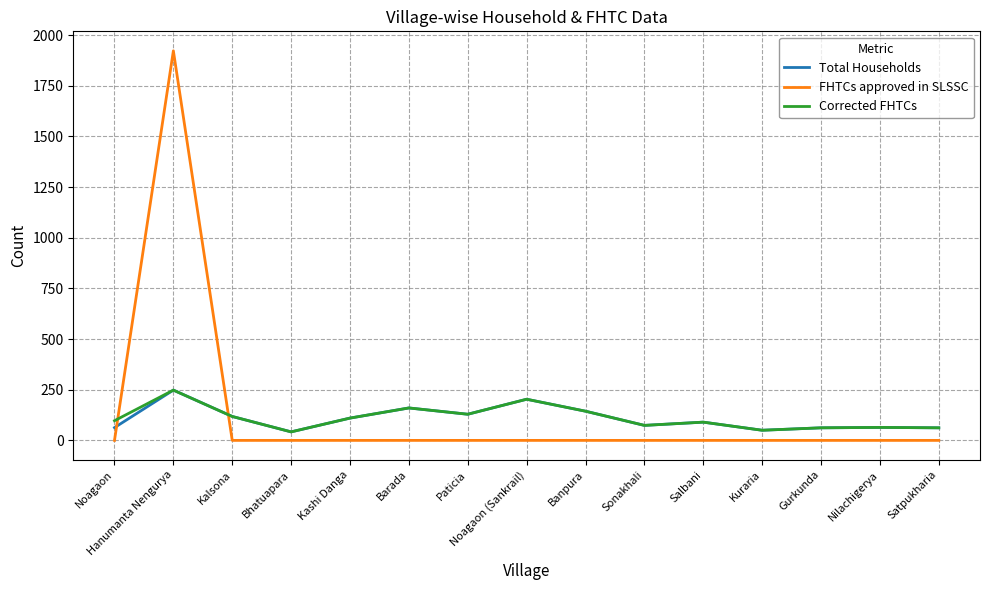

What is the difference between the maximum and minimum values in the FHTCs approved in SLSSC series?

1922